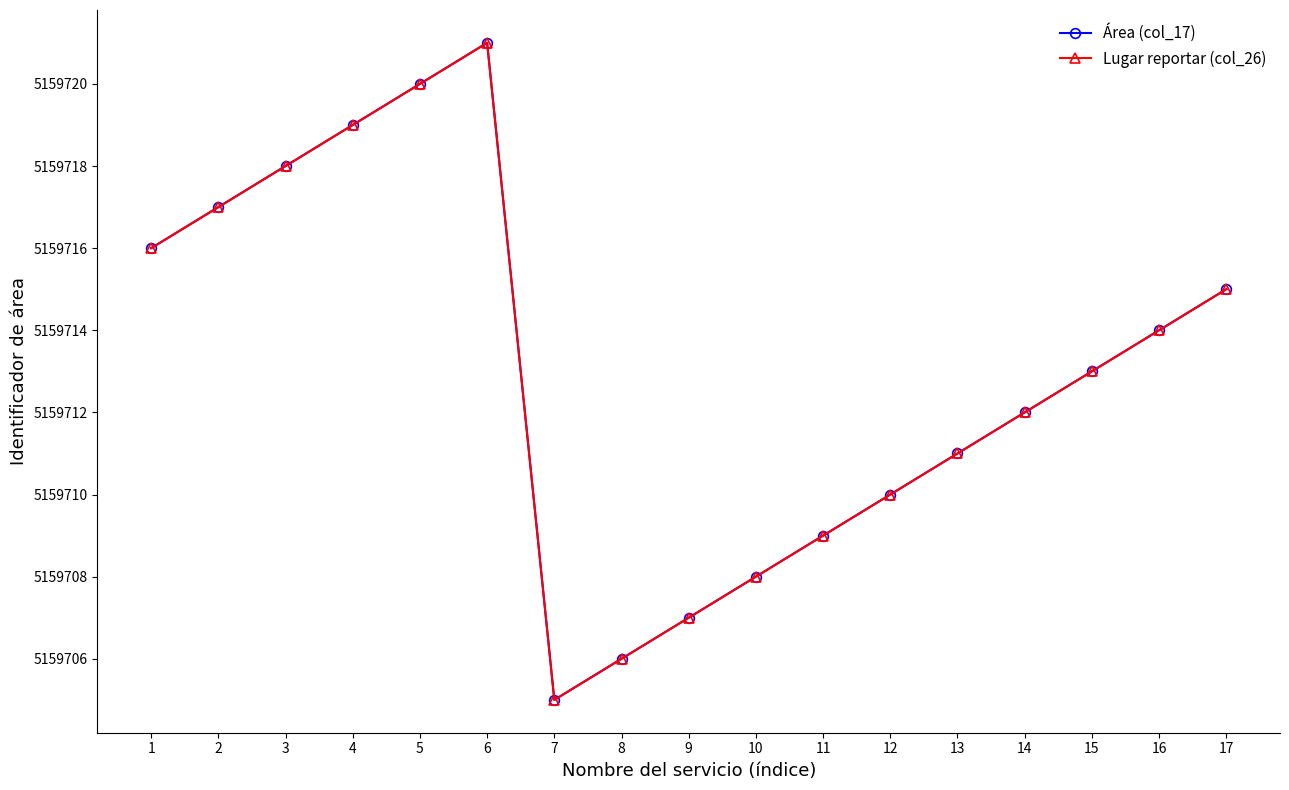

Does the chart have visible grid lines?

No